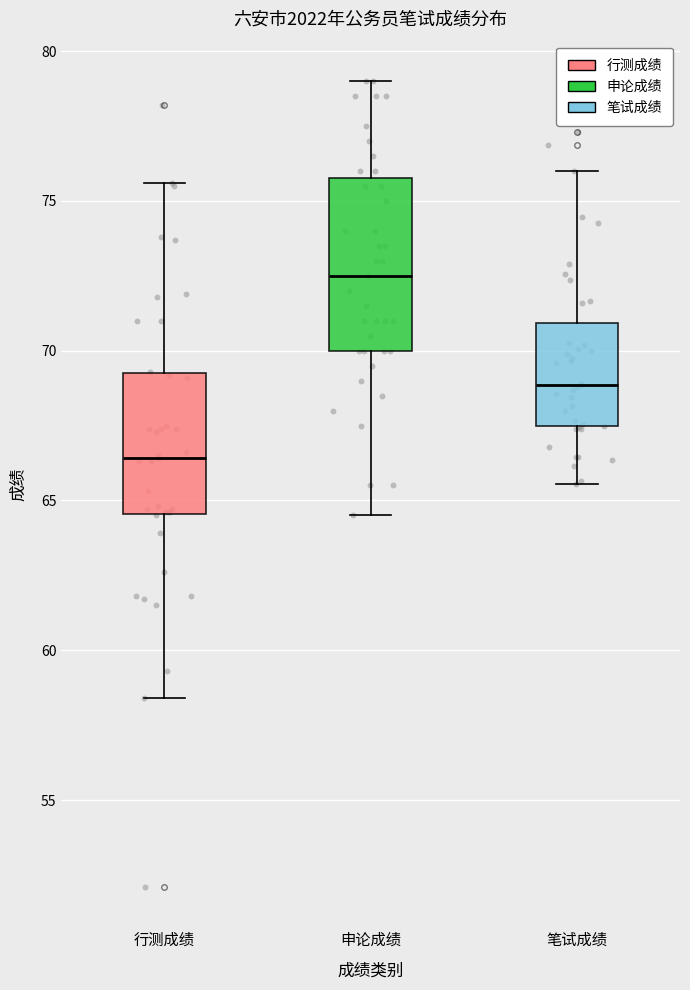

Reading left to right, read every box against the y-axis: the position of its median line, the range the box covers, and the ends of its whiskers. The values are not printed on the chart, so give them approximately, as read against the axis.

行测成绩: median 66.5, box 64.5 to 69.5, whiskers 58.5 to 75.5
申论成绩: median 72.5, box 70.0 to 76.0, whiskers 64.5 to 79.0
笔试成绩: median 69.0, box 67.5 to 71.0, whiskers 65.5 to 76.0